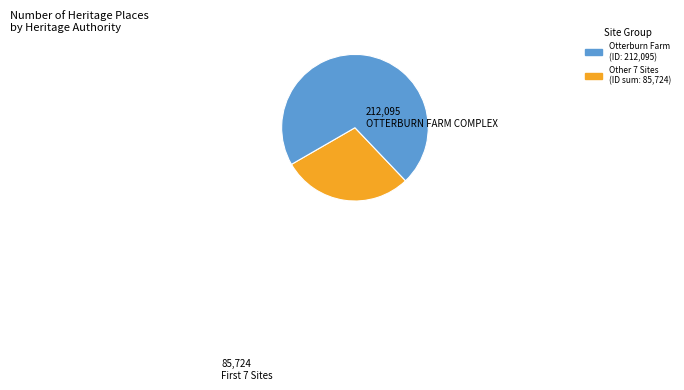

Is there a majority slice in this chart?

Yes